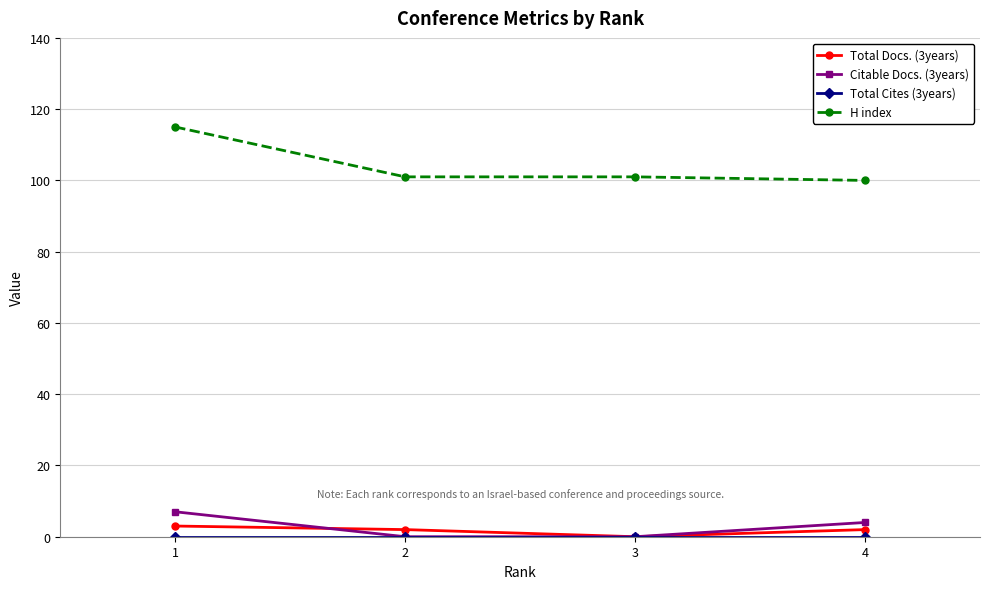

The H index series shows 101 at 3. True or false?

True